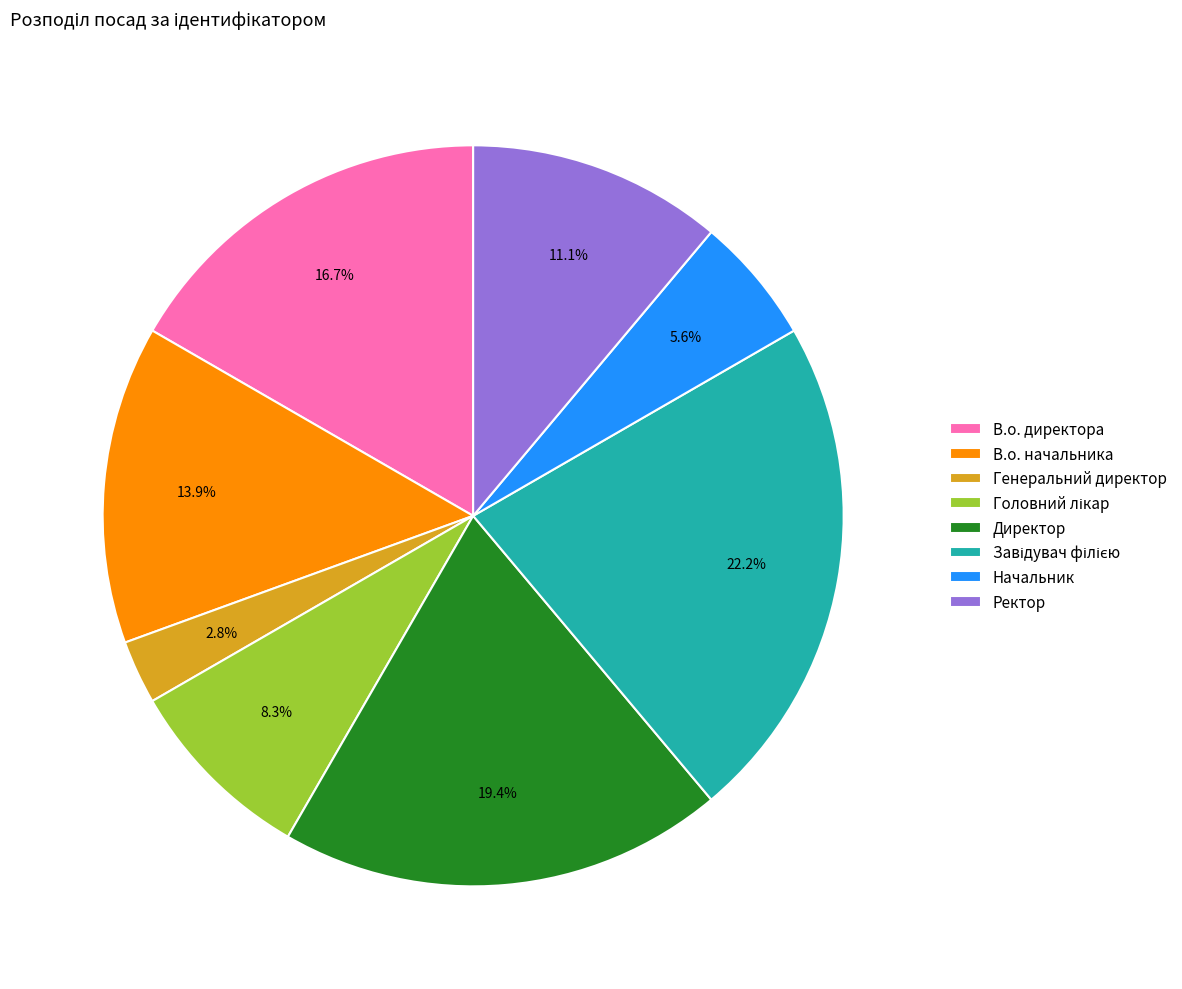

To the nearest percent, what percentage of the pie is Начальник?

6%